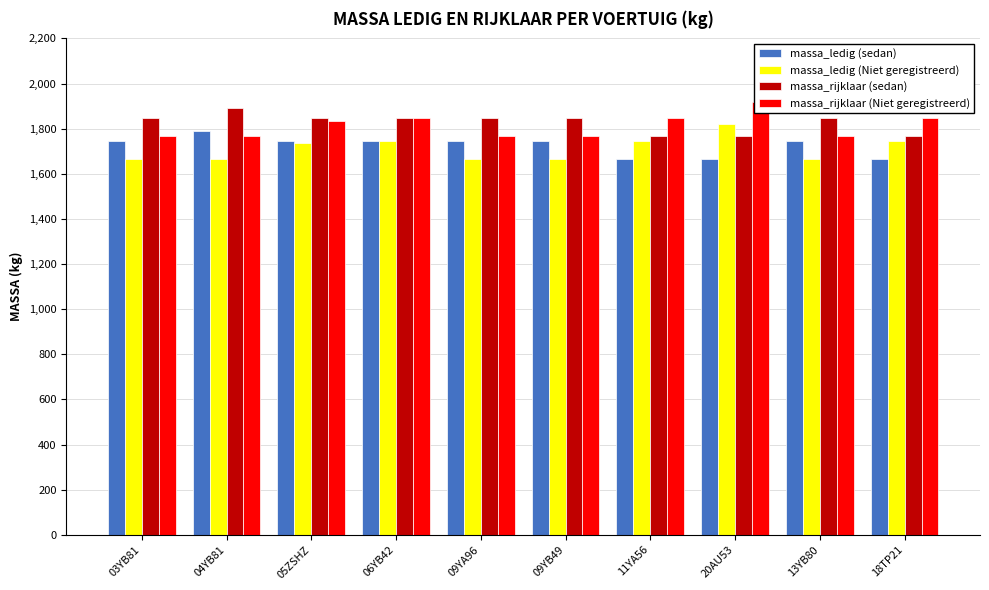

Which has a higher value, 03YB81 or 20AU53?

03YB81